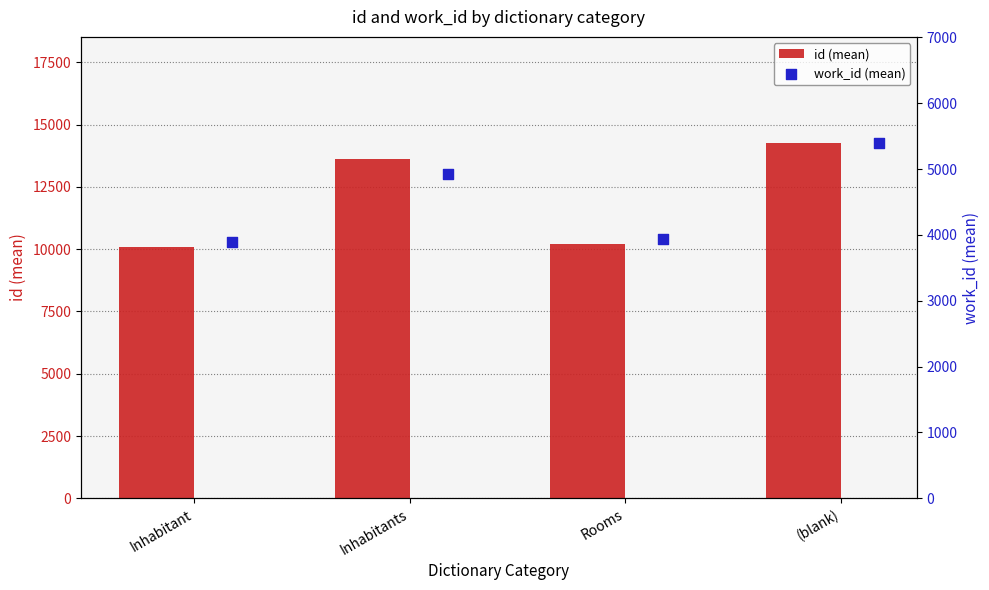

What is the total value across all series at Rooms?

14130.0